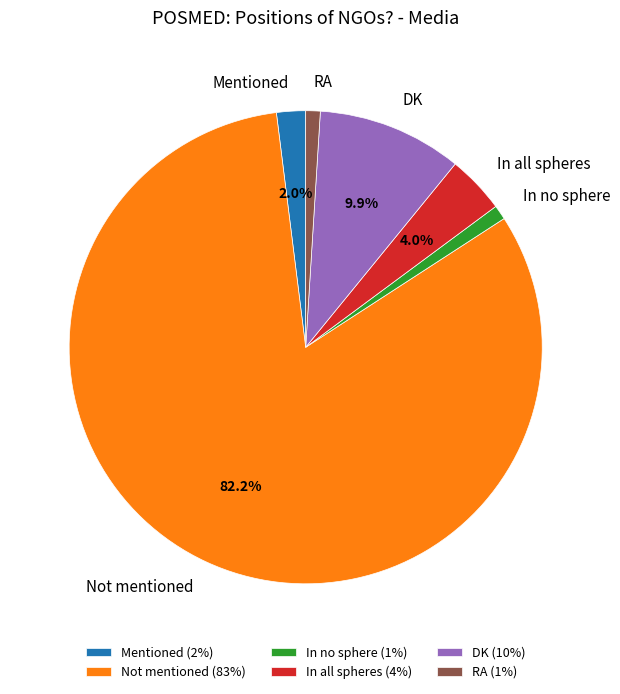

What percentage do In all spheres and DK together represent?

13.9%